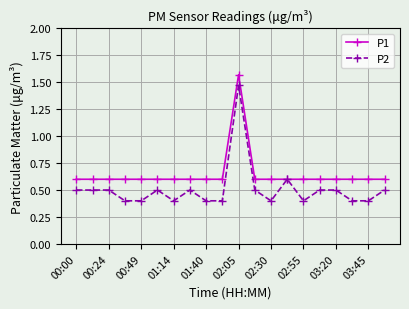

Which series has the largest range (max minus min)?

P2